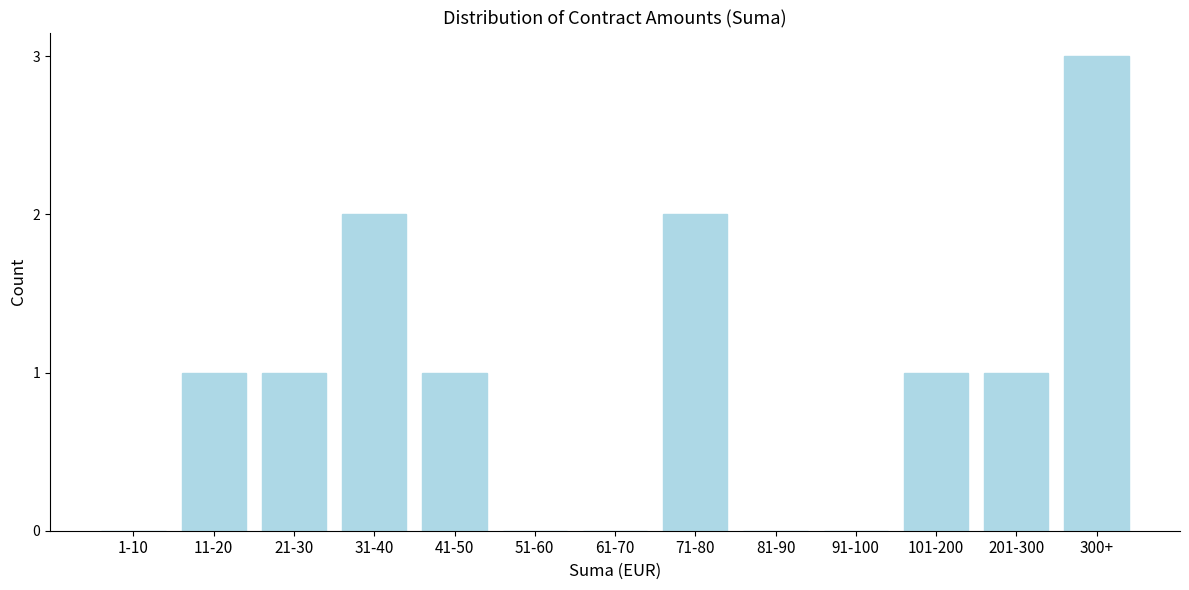

Reading right to left, extract all data points from this chart.

300+=3	201-300=1	101-200=1	91-100=0	81-90=0	71-80=2	61-70=0	51-60=0	41-50=1	31-40=2	21-30=1	11-20=1	1-10=0